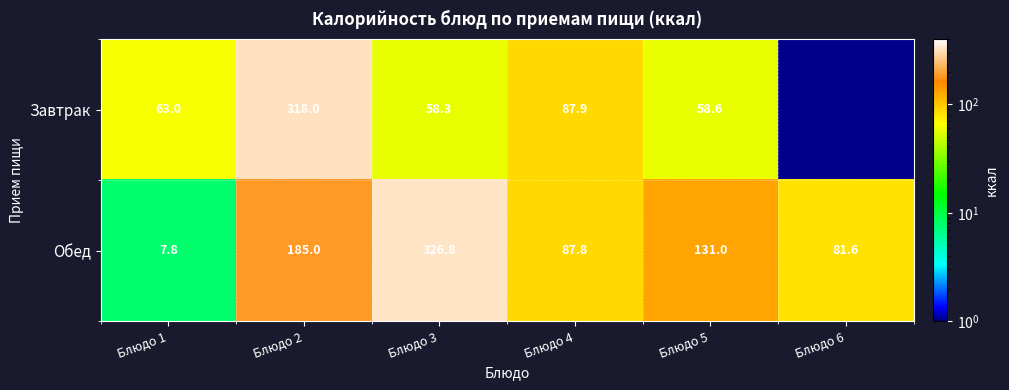

The Завтрак series shows 102.3 at Блюдо 3. True or false?

False